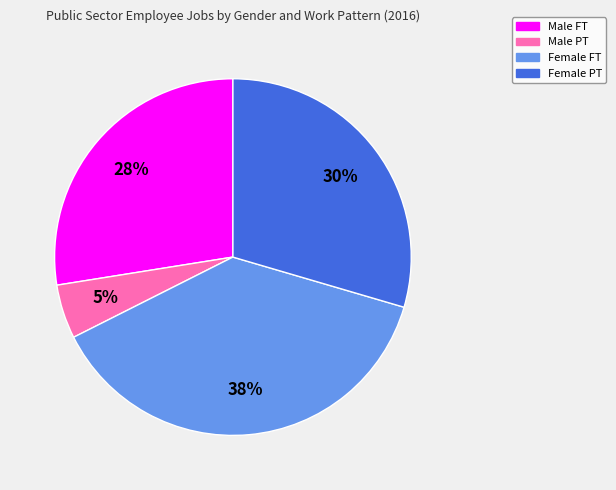

To the nearest percent, what portion does Female FT represent?

38%